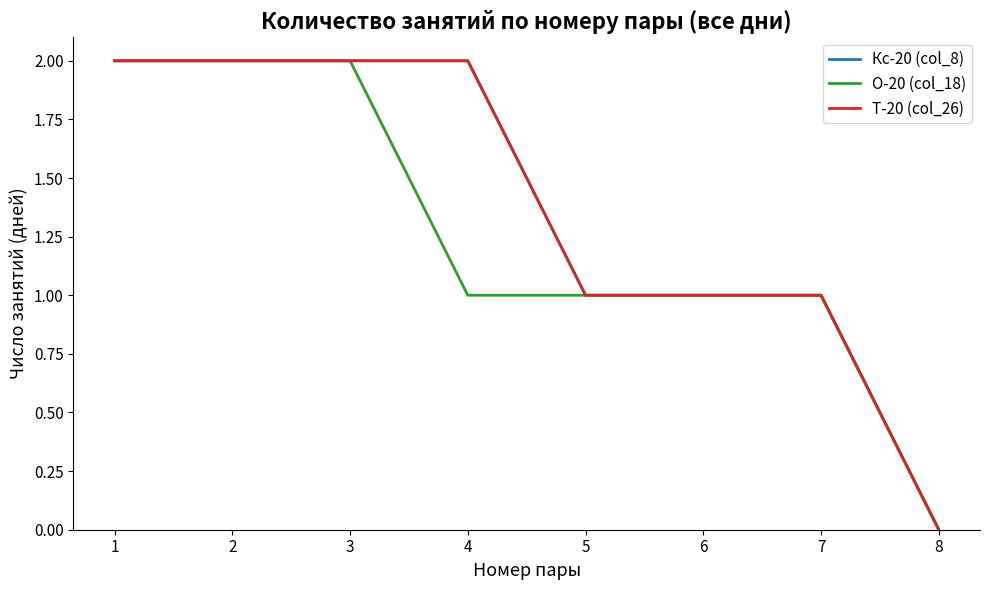

What is the average value of the Т-20 (col_26) series?

1